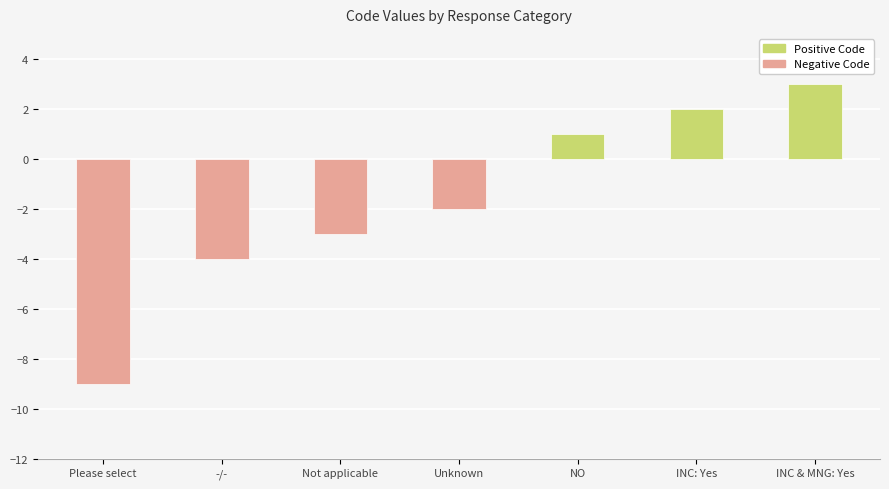

At which label does the data first exceed -2?

NO